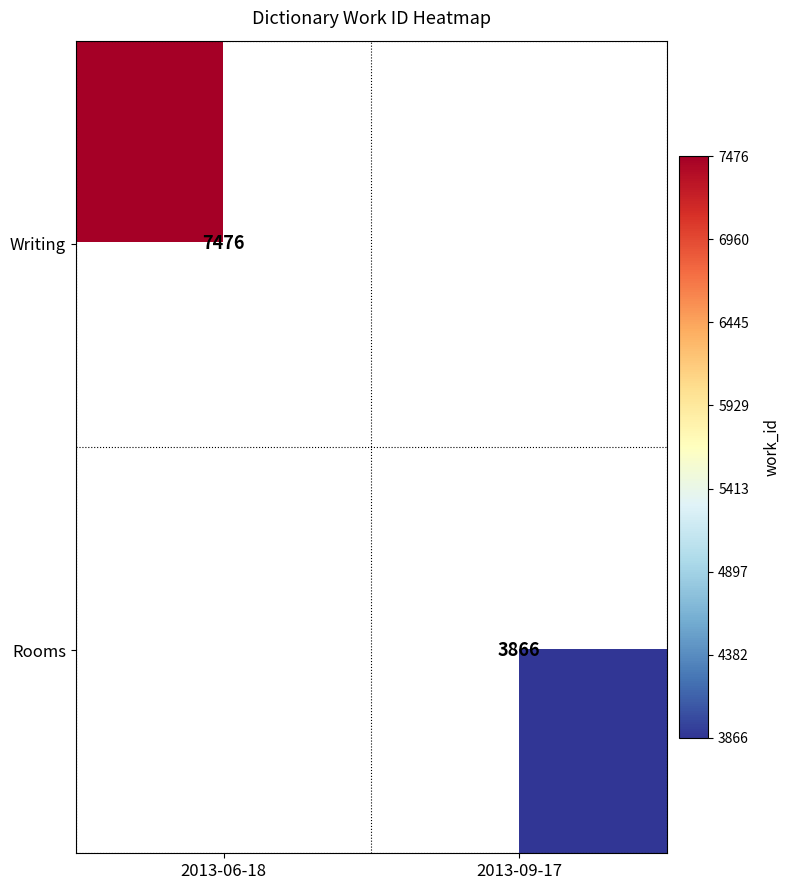

The Writing series shows 11499 at 2013-06-18. True or false?

False